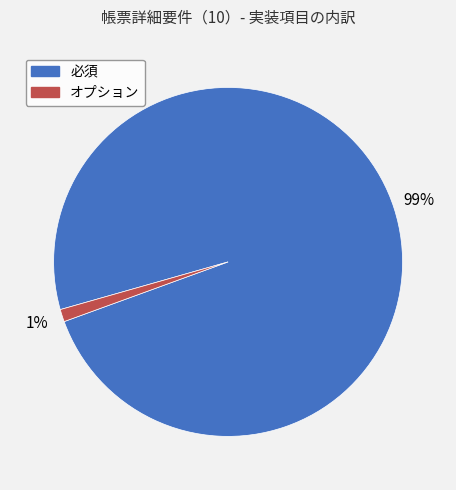

What is the largest slice in the pie chart?

必須